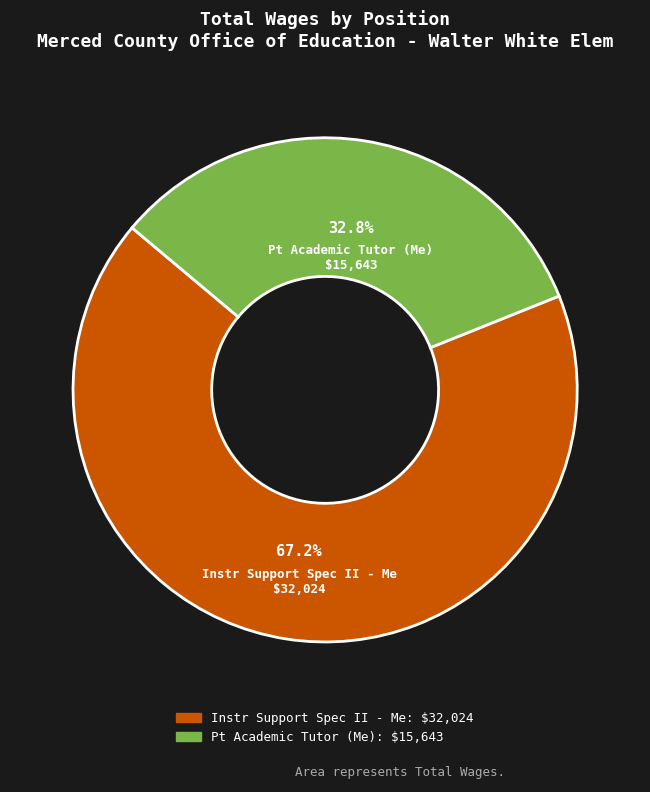

To the nearest percent, what is the average slice percentage?

50%